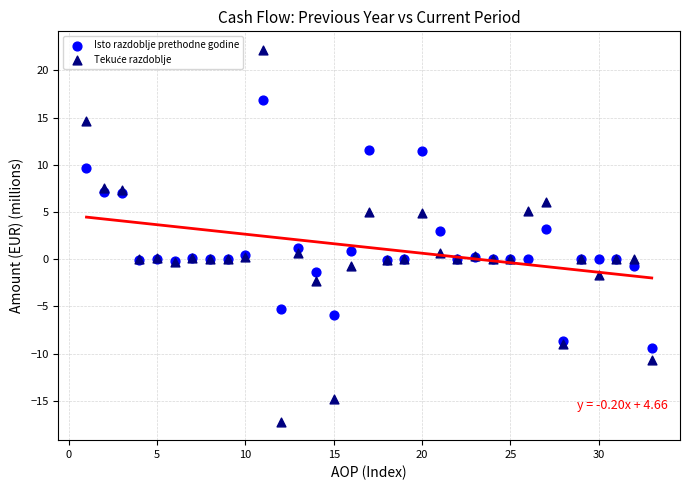

What is the X range (max minus min) for the scatter plot?

32.0